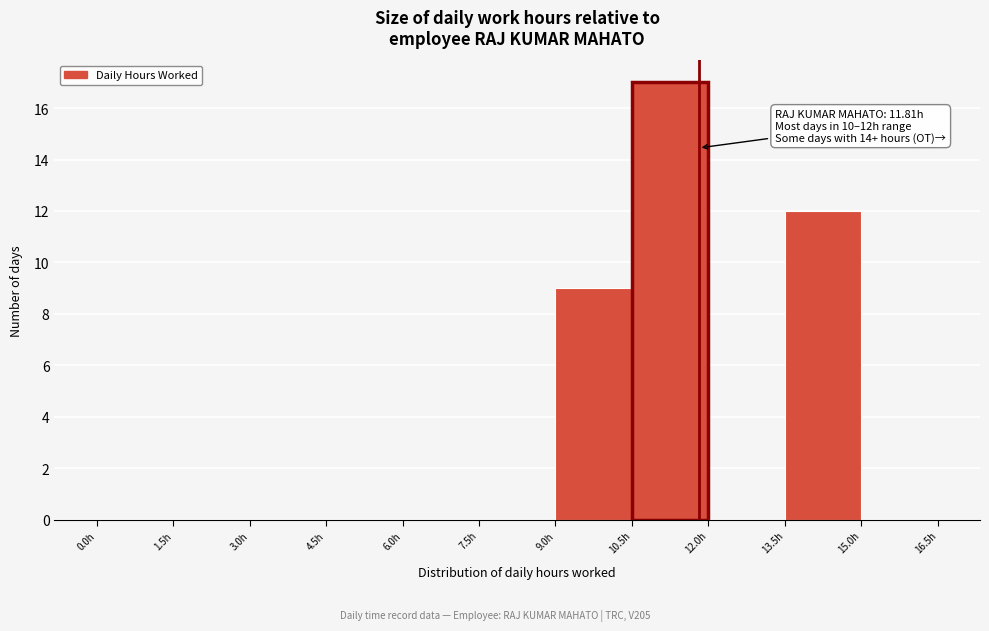

Over which range of the x-axis is the bar tallest?

10.5 to 12.0